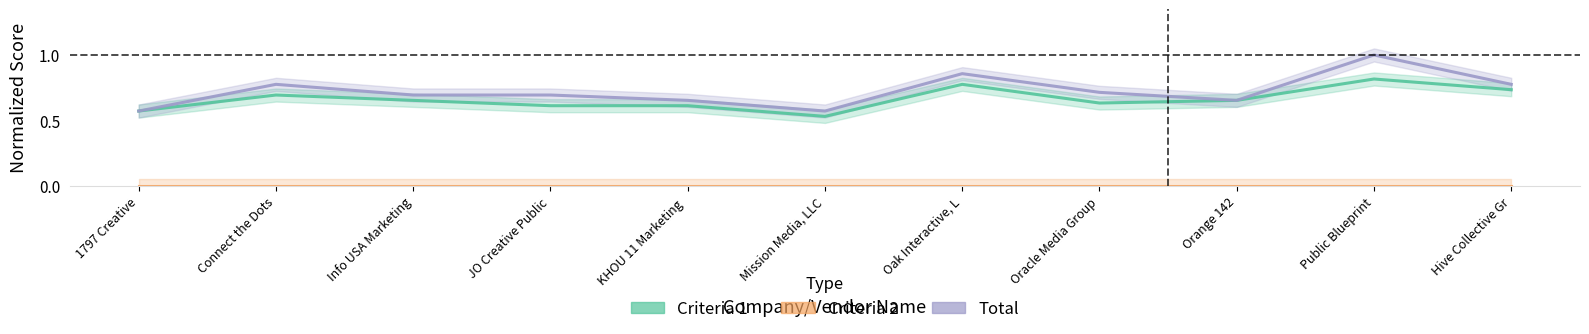

At which label is Criteria 2 closest to 0?

1797 Creative